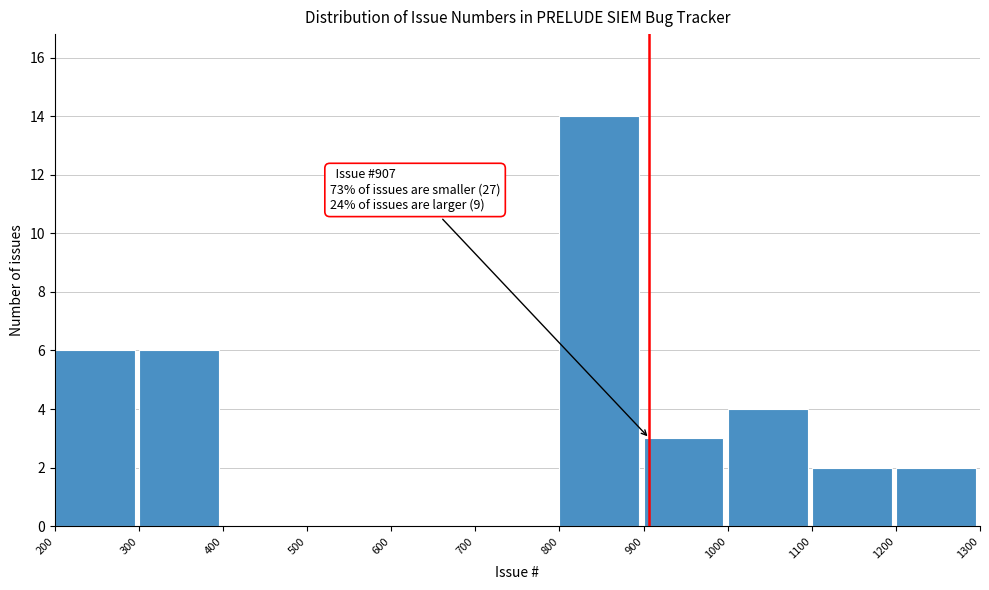

Over which range of the x-axis is the bar tallest?

800 to 900